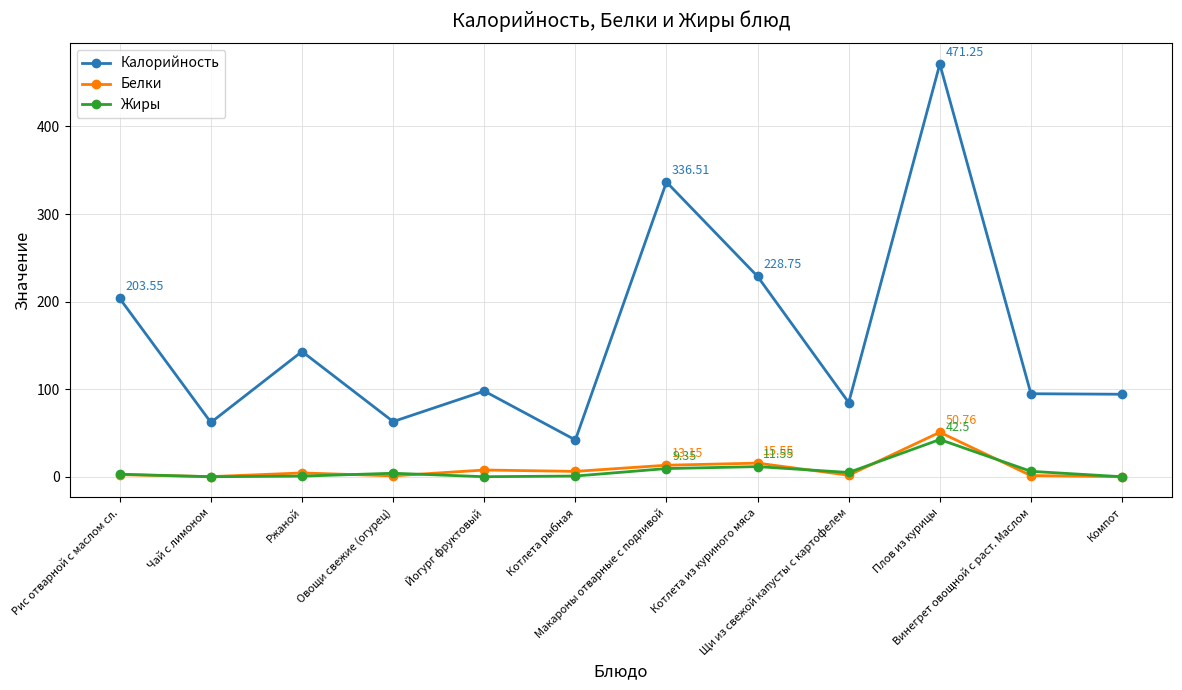

What is the value of the Калорийность point at the 4th from the left?

63.0